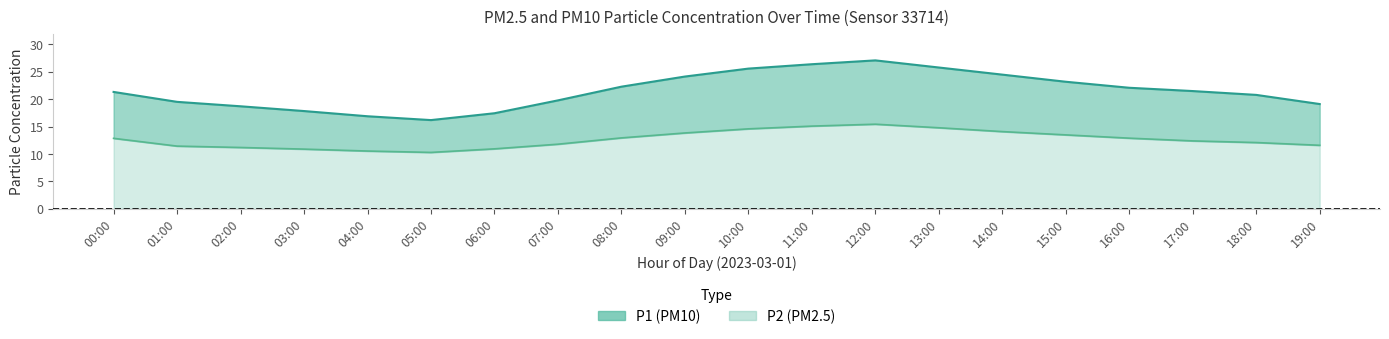

The value of P1 at 17:00 is 21.5. True or false?

True